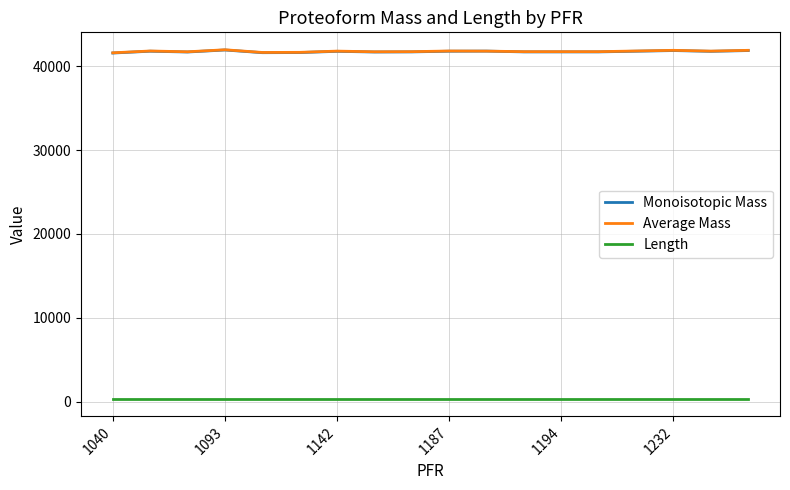

How many lines are shown in the chart?

3